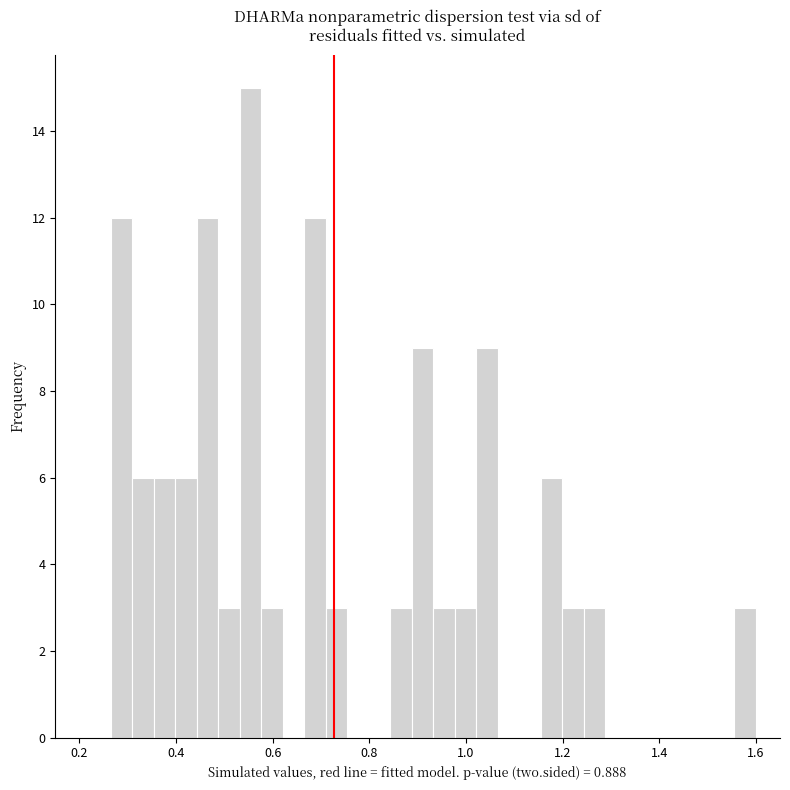

Around what value on the x-axis is the tallest bar? Give the approximate position of its centre, as read against the axis.

0.56